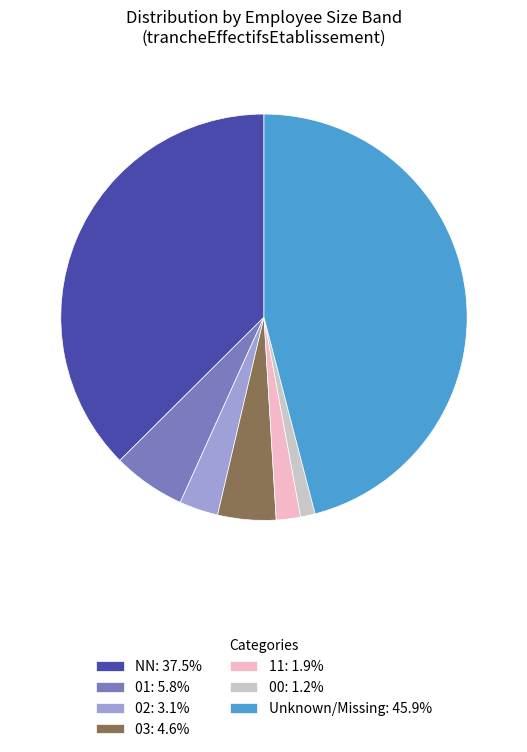

Does 00: 1.2% account for over 50% of the chart?

No